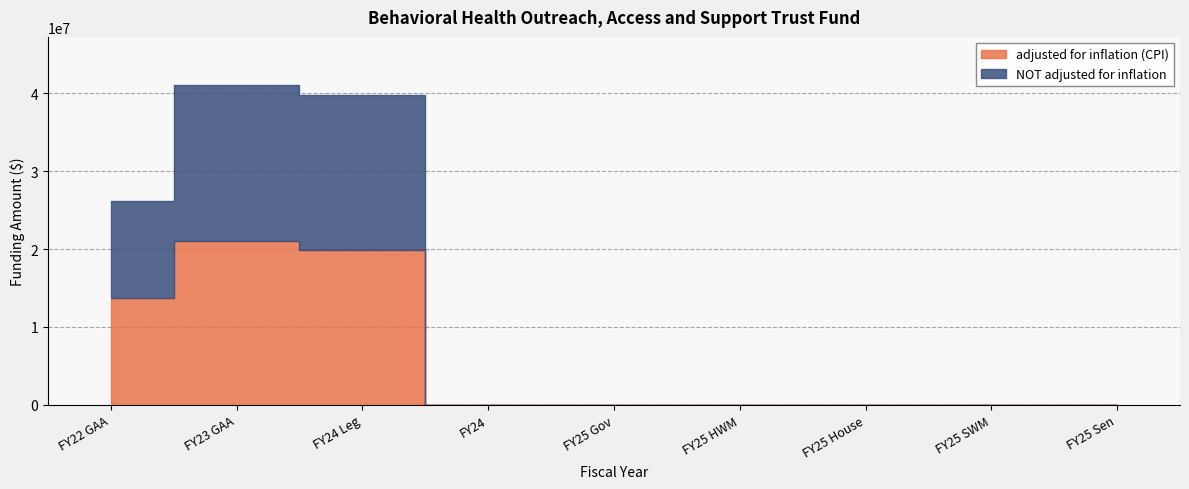

After their last crossing, which series has the higher values: NOT adjusted for inflation or adjusted for inflation (CPI)?

NOT adjusted for inflation